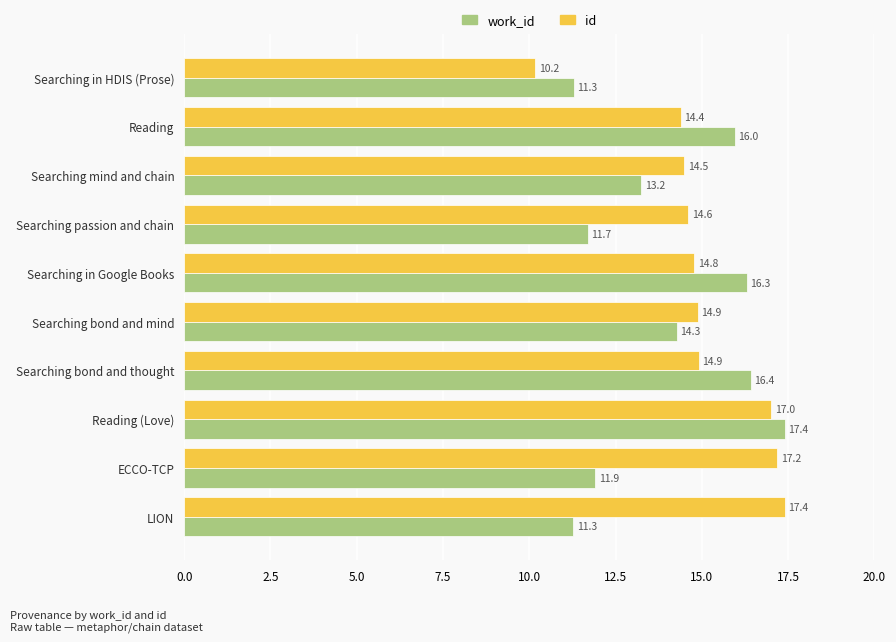

What are all the series names shown in the legend?

work_id, id